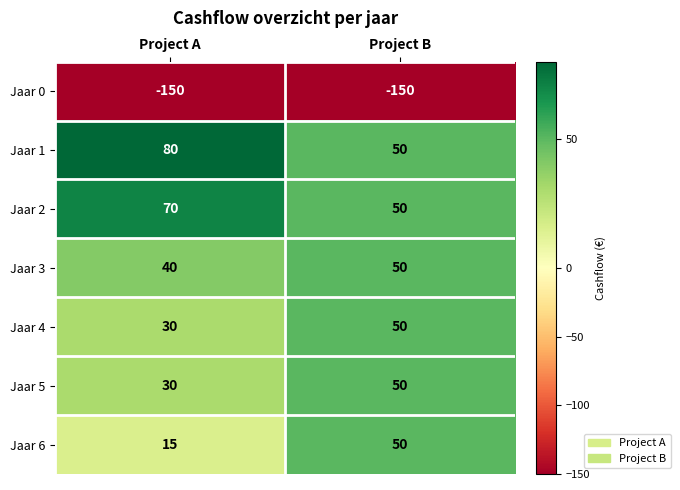

Which series changed the most between Project A and Project B?

Jaar 6